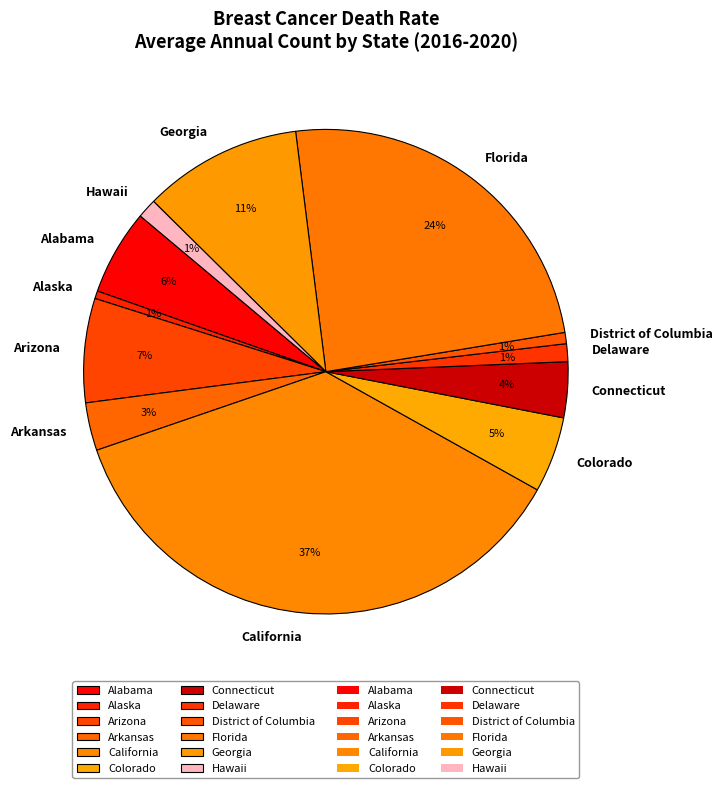

True or false: Alaska accounts for 1% of the total.

True